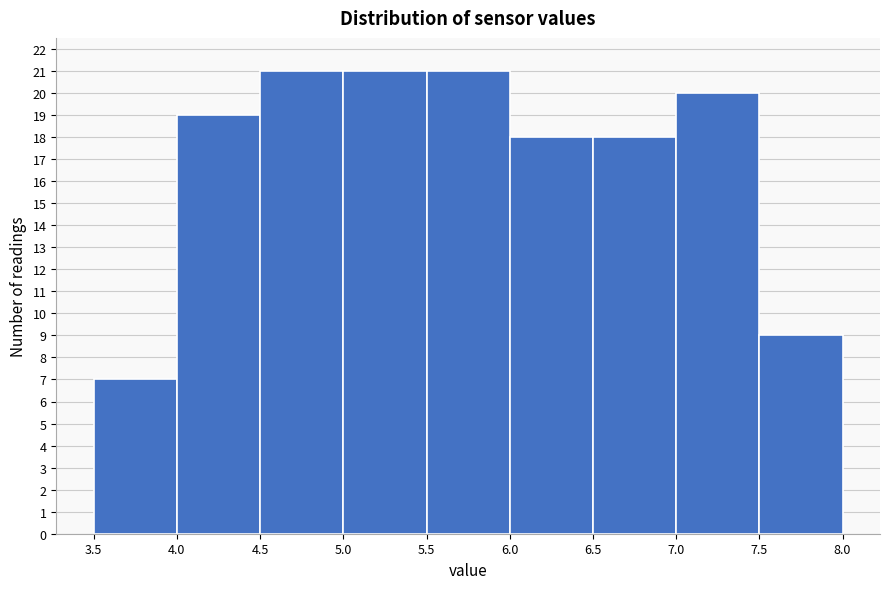

What is the height of the bar covering 4.0 to 4.5 on the x-axis? The values are not printed on the chart, so give them approximately, as read against the axis.

19